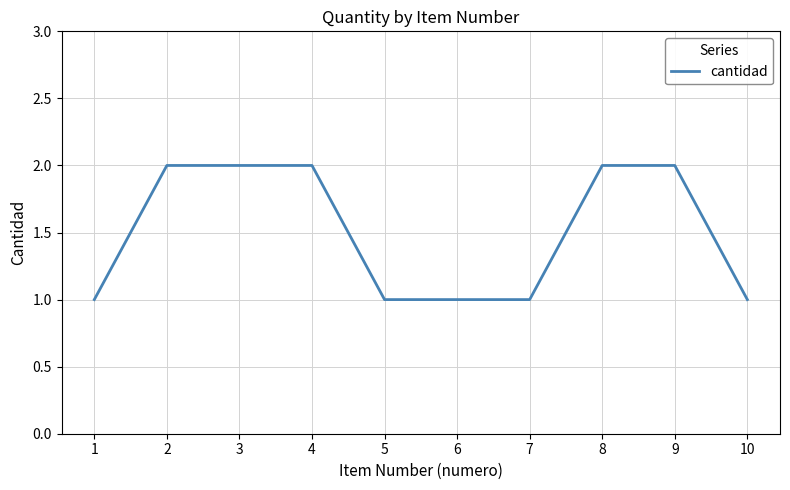

Is this an area chart (filled region under the line)?

No